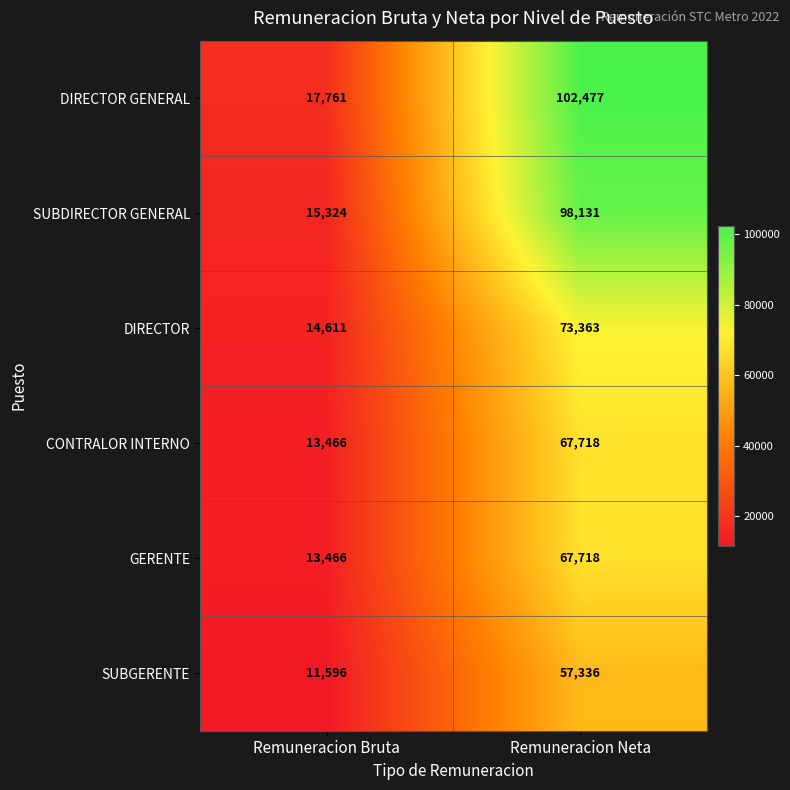

At which label is DIRECTOR GENERAL closest to 60119?

Remuneracion Bruta